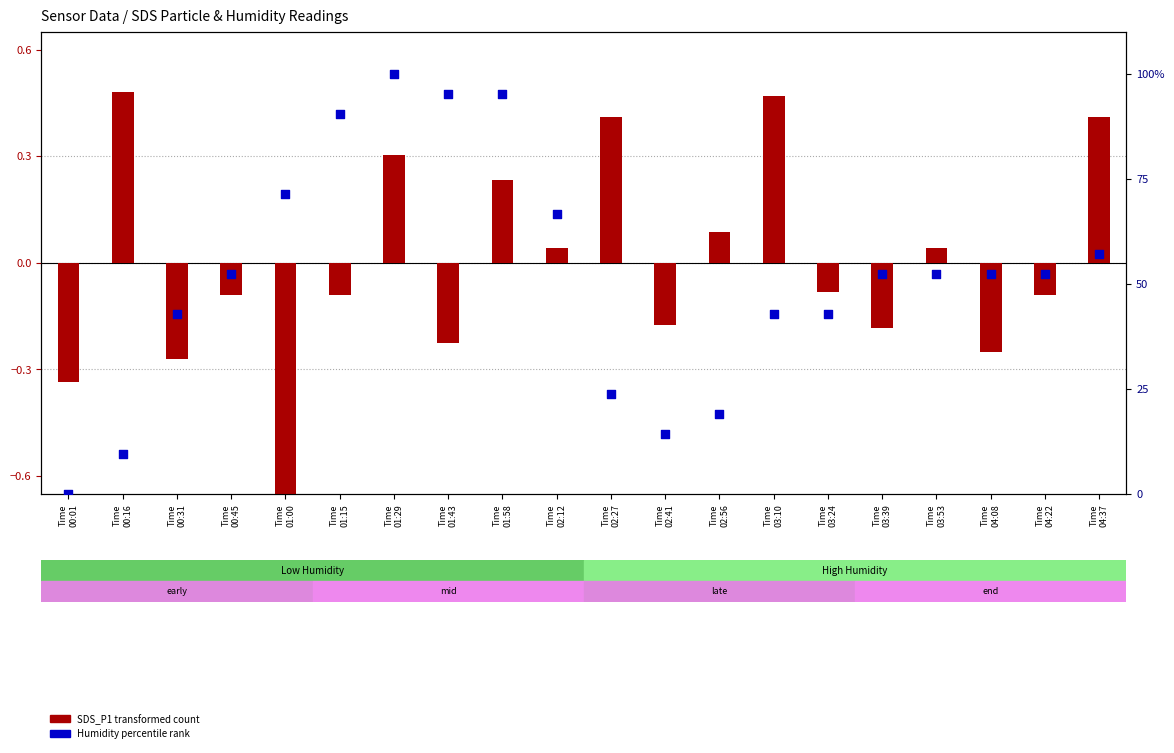

At which category is the sum across all series the highest?

Time
01:29